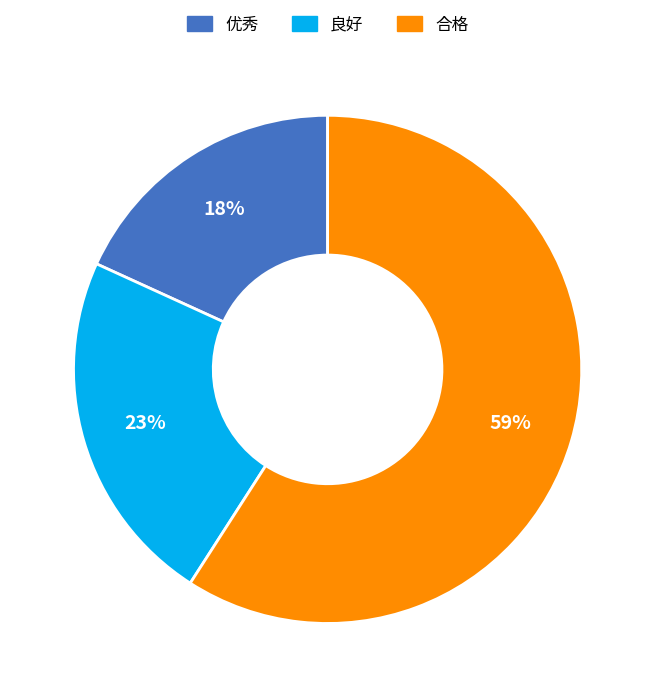

Which slice is the smallest?

优秀